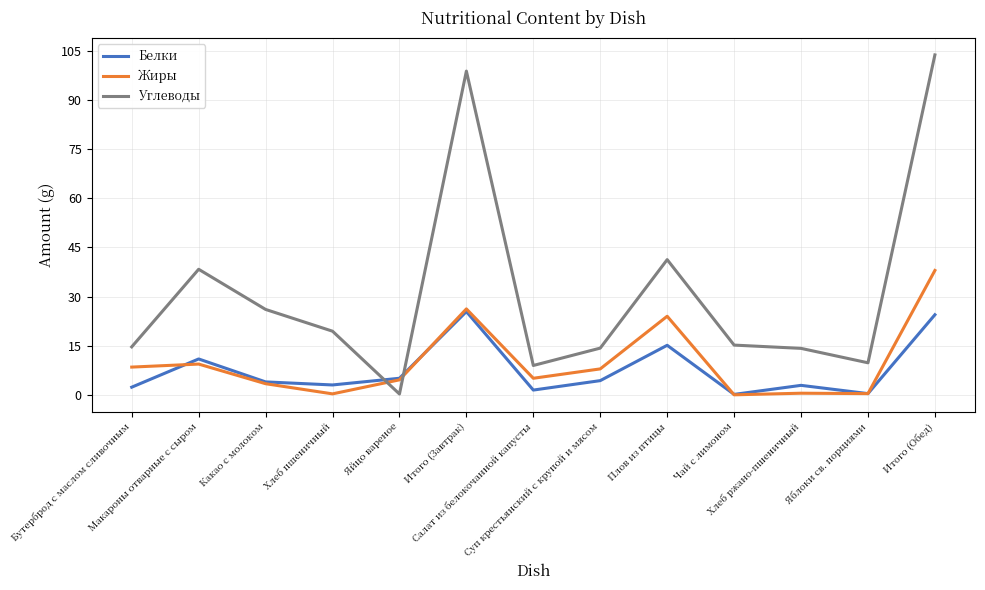

How many times do Углеводы and Белки cross each other?

2